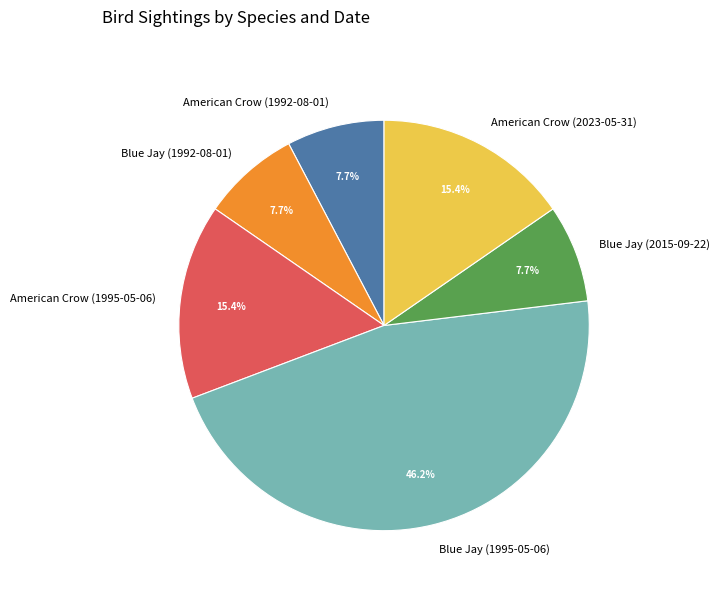

The American Crow (2023-05-31) slice represents 29% of the pie. True or false?

False